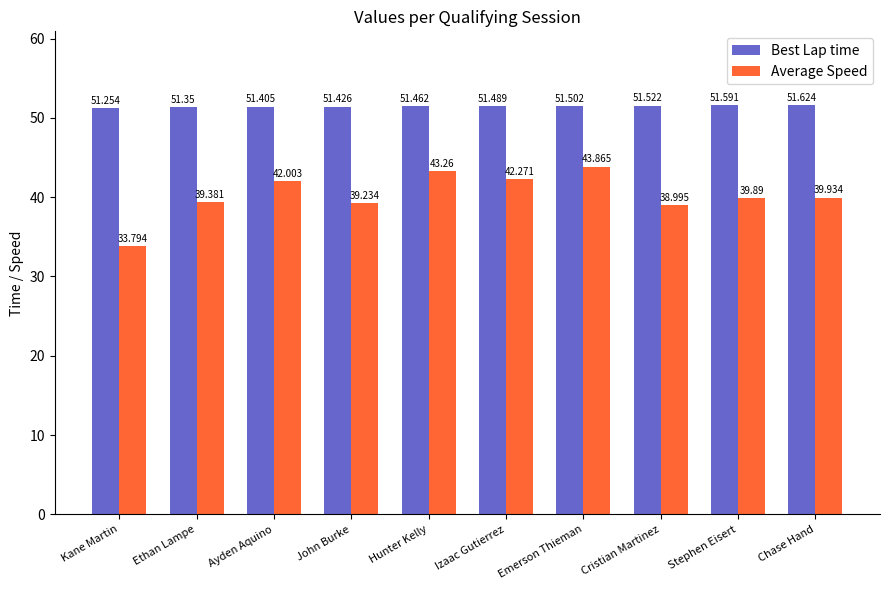

Rank the categories by Best Lap time value from highest to lowest.

Chase Hand, Stephen Eisert, Cristian Martinez, Emerson Thieman, Izaac Gutierrez, Hunter Kelly, John Burke, Ayden Aquino, Ethan Lampe, Kane Martin